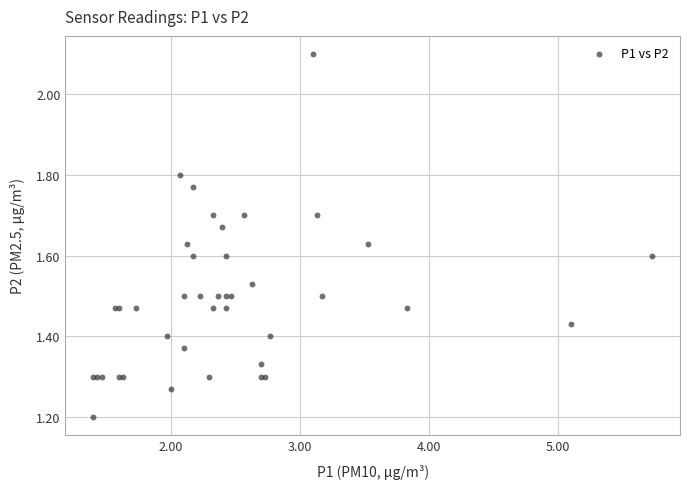

What Y value in the scatter plot is closest to 1?

1.2